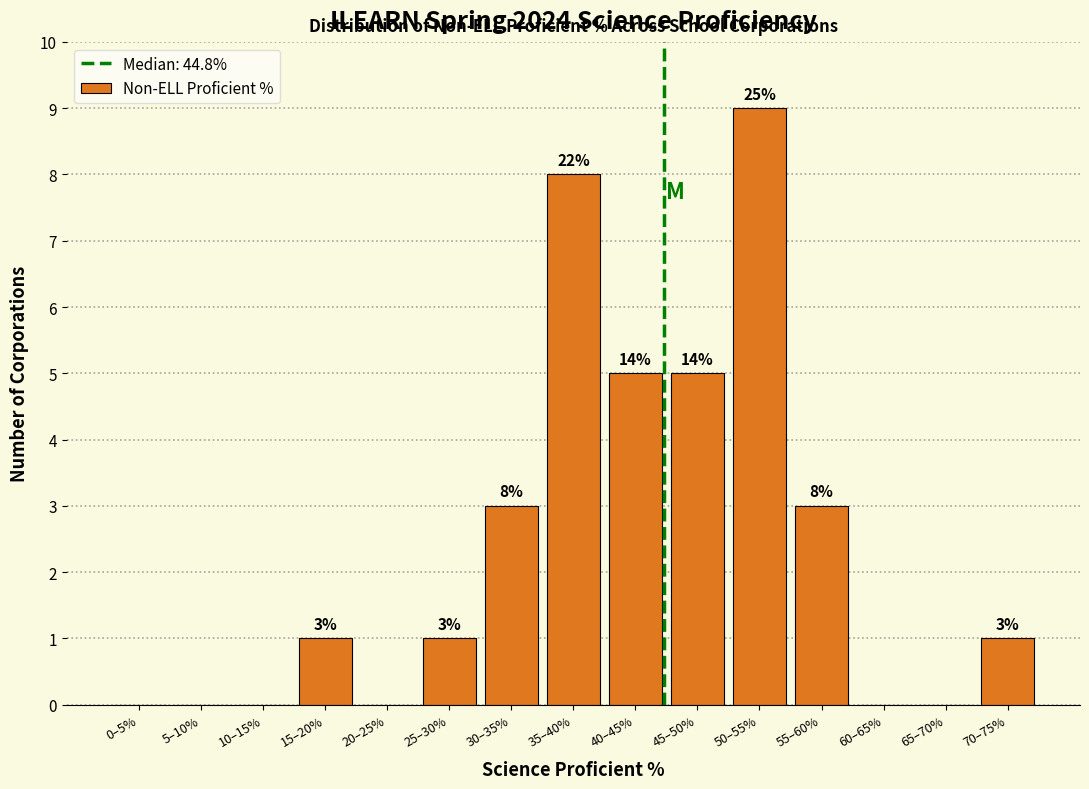

Reading left to right, extract all data points from this chart.

0–5%=0	5–10%=0	10–15%=0	15–20%=1	20–25%=0	25–30%=1	30–35%=3	35–40%=8	40–45%=5	45–50%=5	50–55%=9	55–60%=3	60–65%=0	65–70%=0	70–75%=1